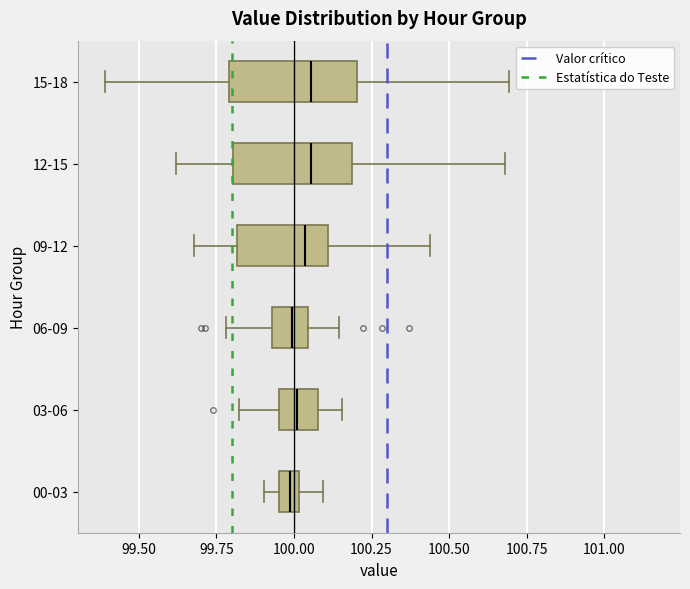

Where does the right whisker of the box for 03-06 end on the x-axis? The values are not printed on the chart, so give them approximately, as read against the axis.

100.15